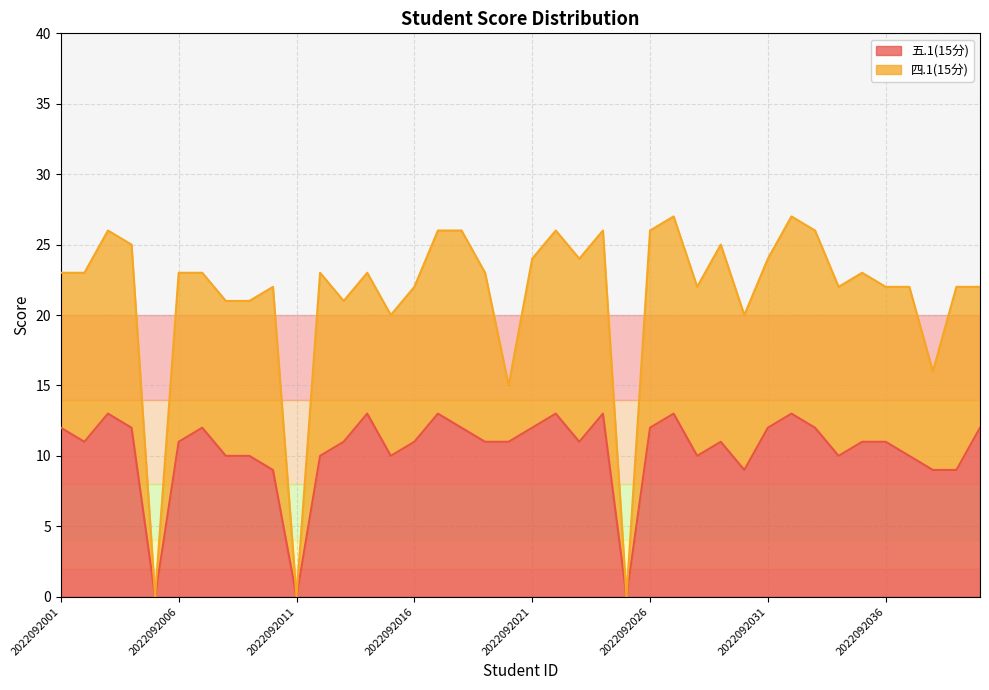

What is the sum of all values?

415